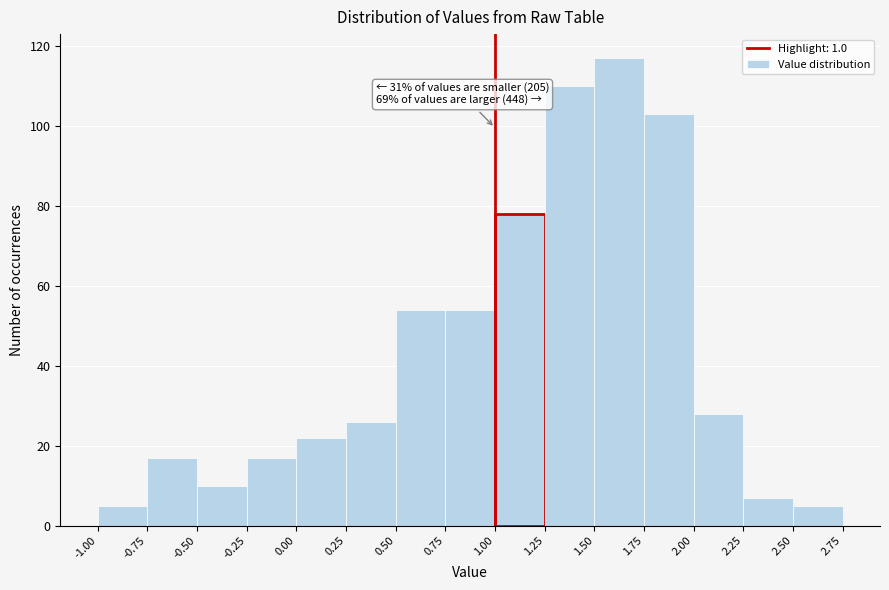

Over which range of the x-axis is the bar tallest?

1.50 to 1.75